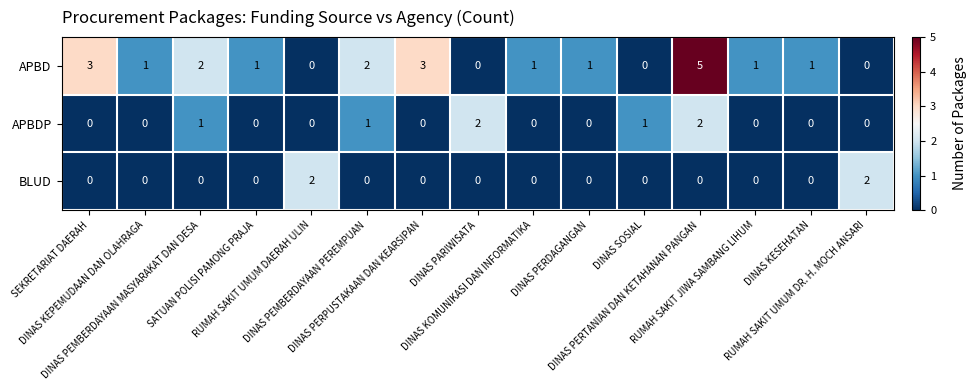

Which series has the largest total across all categories?

APBD